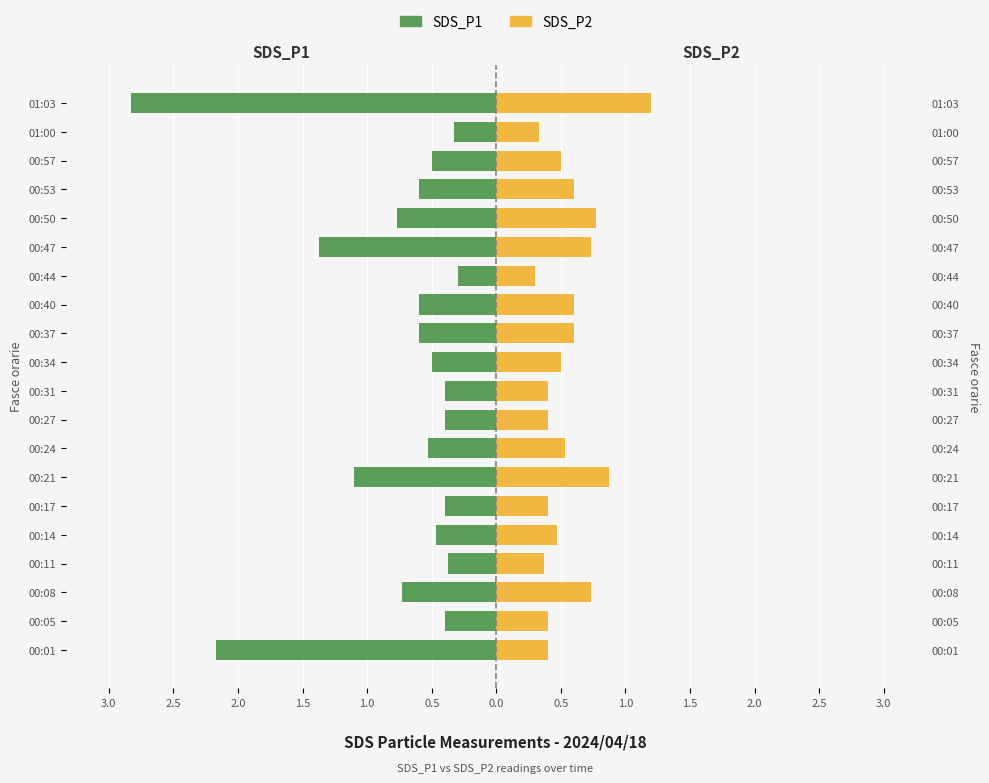

What is the sum of the SDS_P2 values at 00:11 and 00:27?

0.8